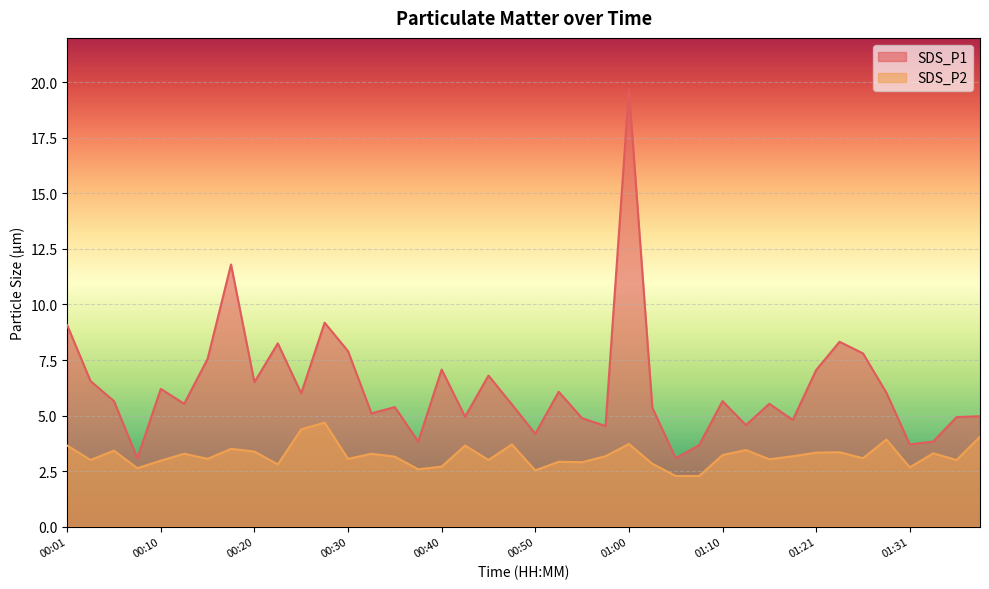

How many lines are shown in the chart?

2